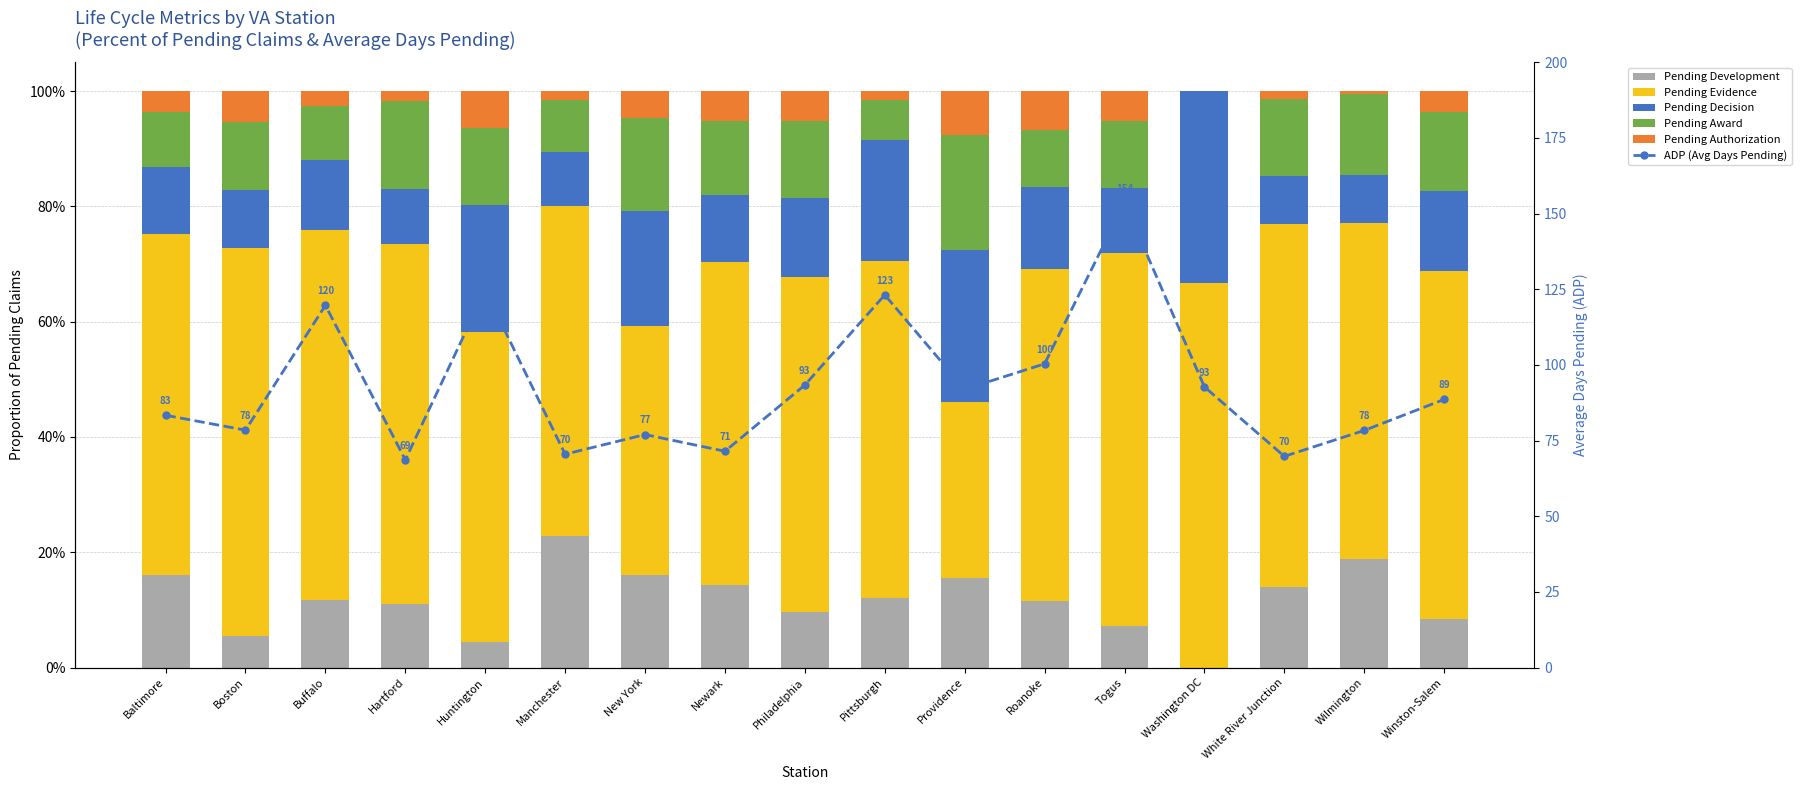

Which series has the largest total across all categories?

ADP (Avg Days Pending)